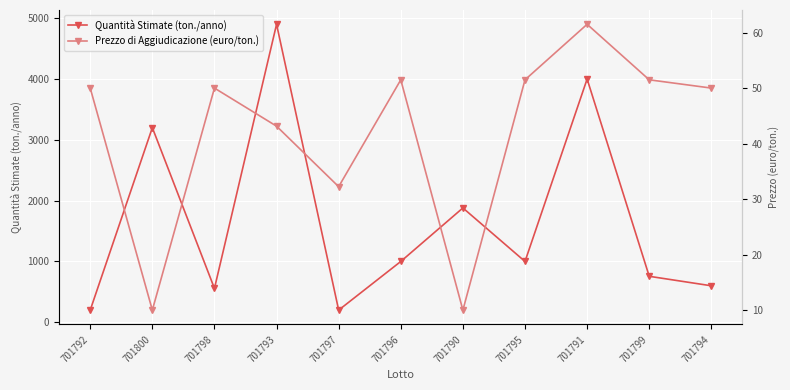

True or false: Prezzo di Aggiudicazione (euro/ton.) and Quantità Stimate (ton./anno) intersect in this chart.

False